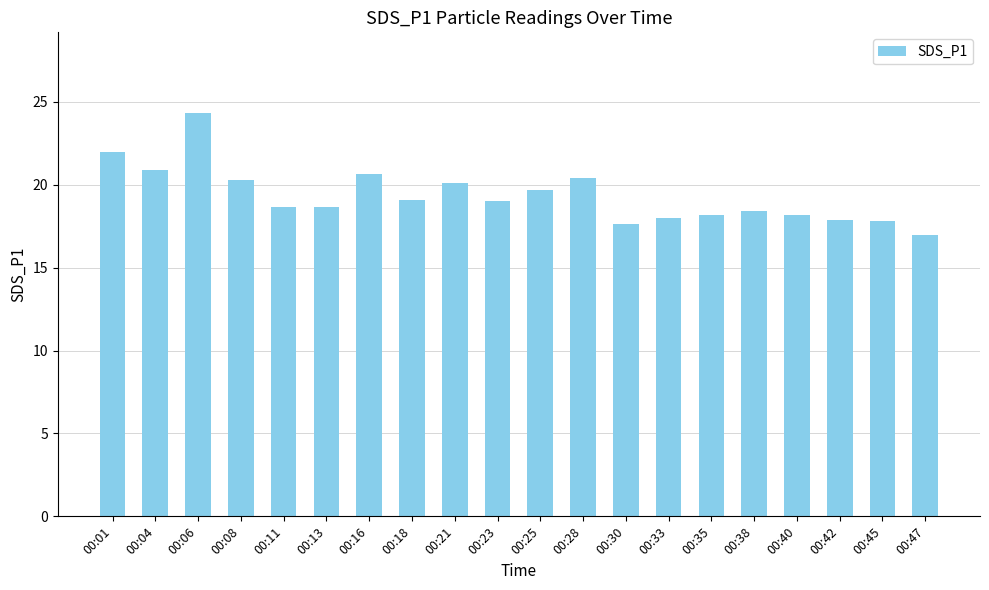

How many data points are less than 19?

10